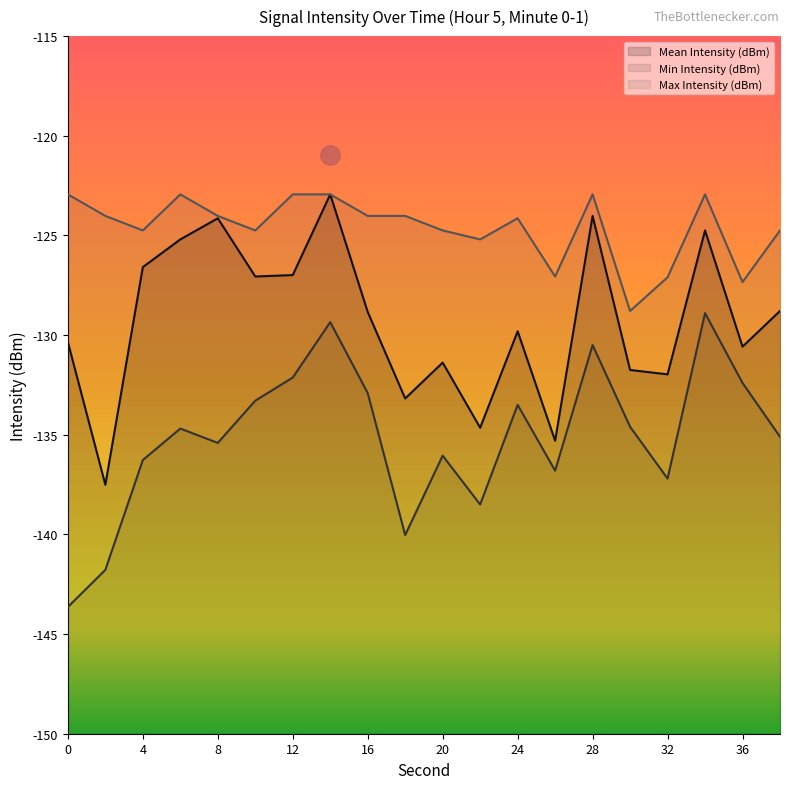

Which series has the largest total across all categories?

Max Intensity (dBm)